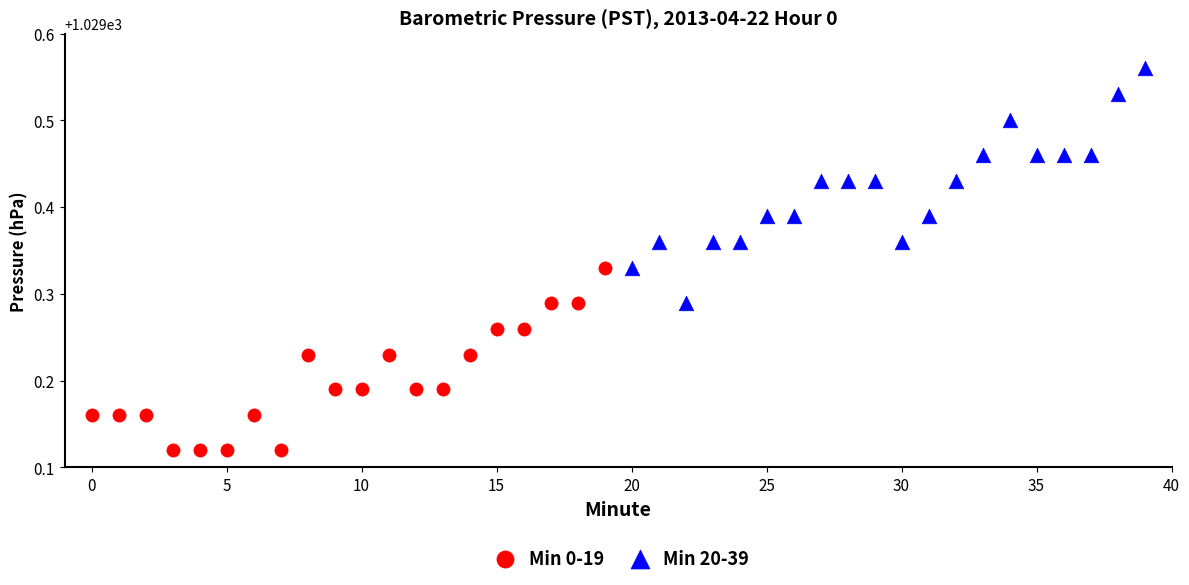

Which series has the largest Y range (max minus min)?

Min 20-39